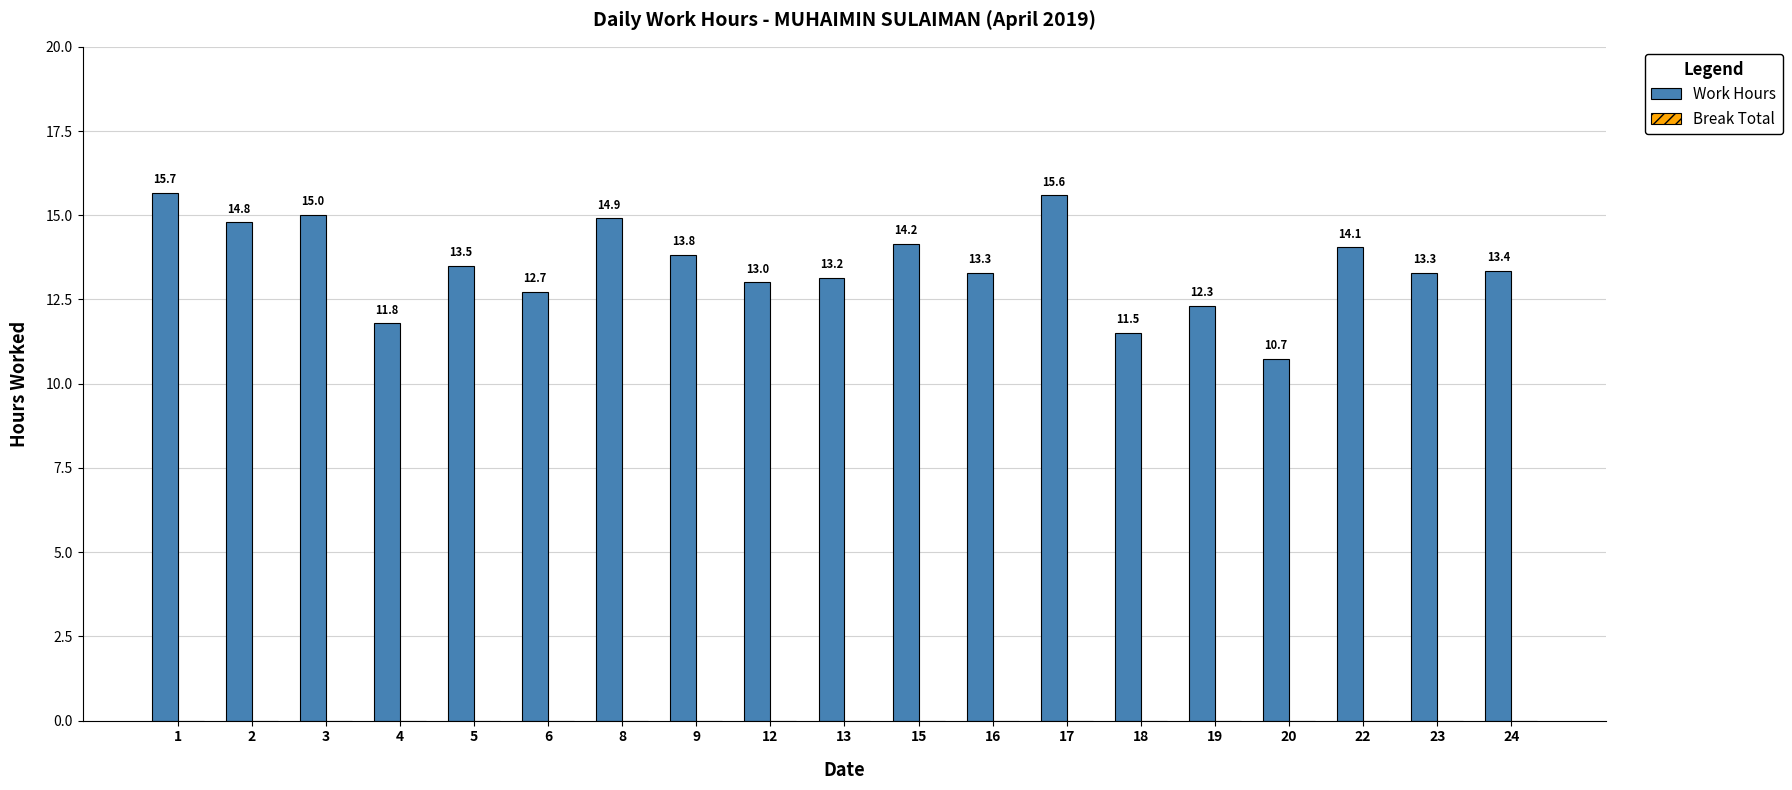

What is the average value?

13.5